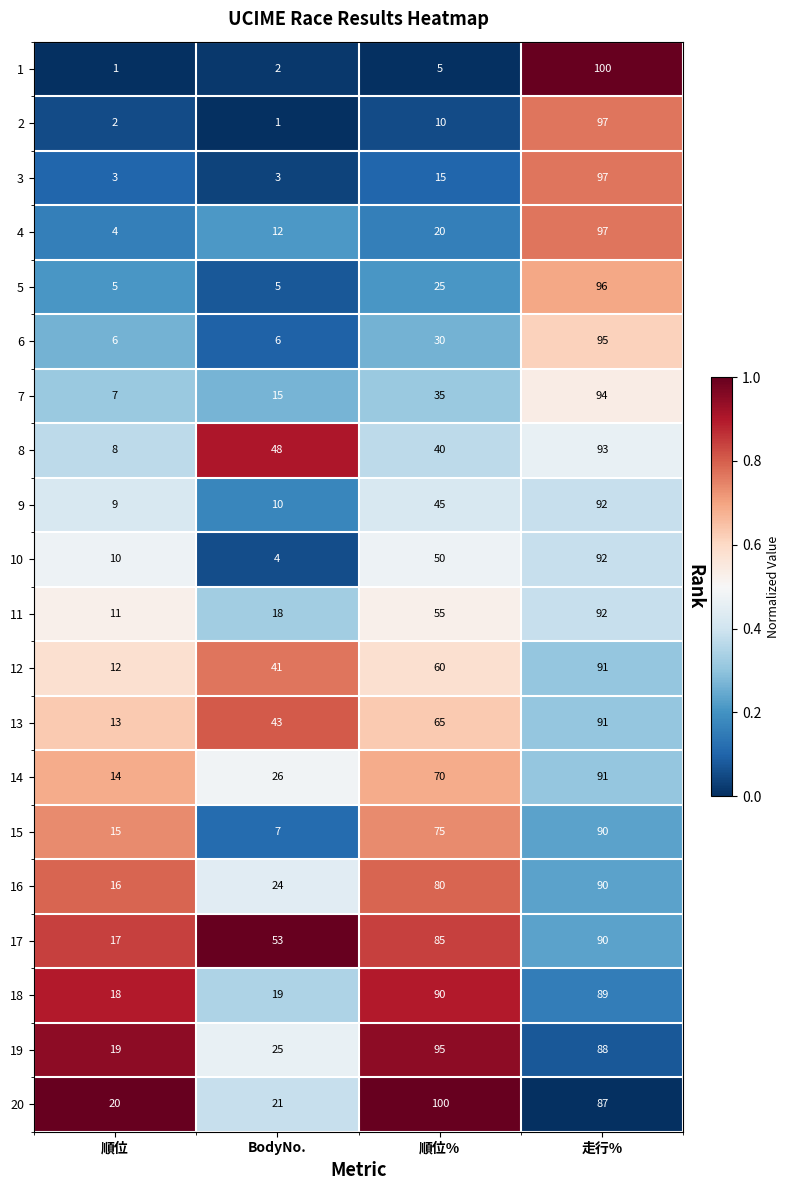

True or false: 9 has a value of 15 at BodyNo..

False